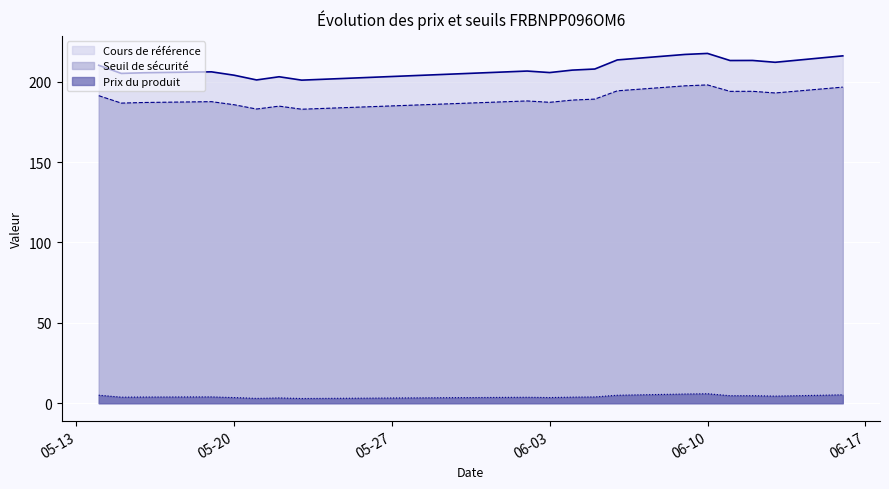

What is the minimum value shown in the chart?

3.0